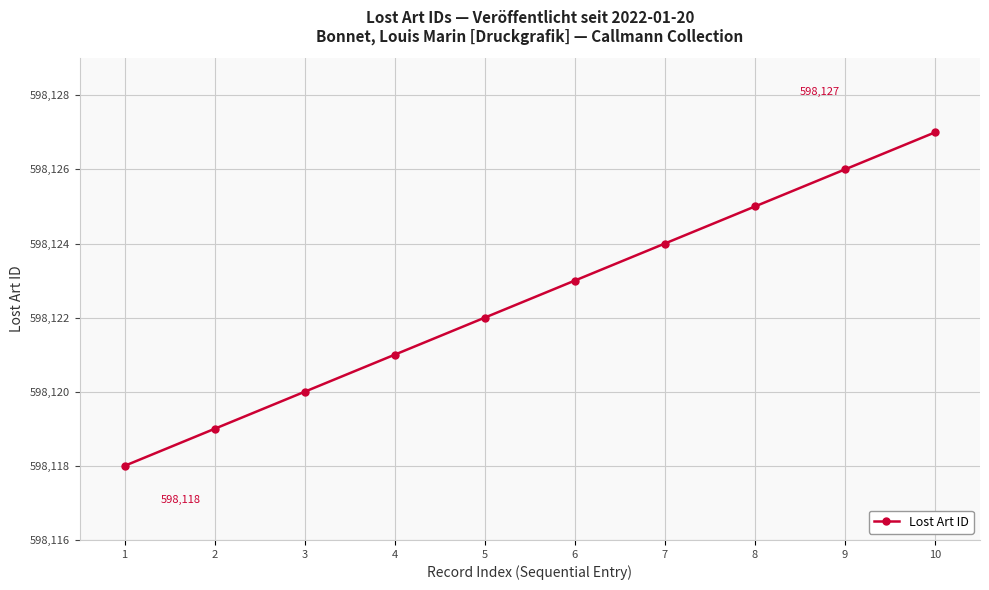

True or false: the data shows 206211 at 1.

False